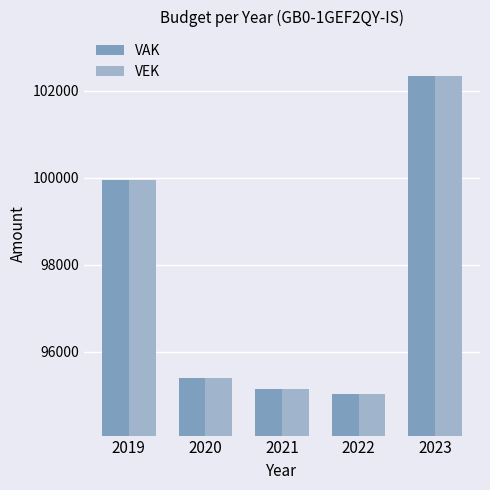

Rank the categories by VEK value from highest to lowest.

2023, 2019, 2020, 2021, 2022